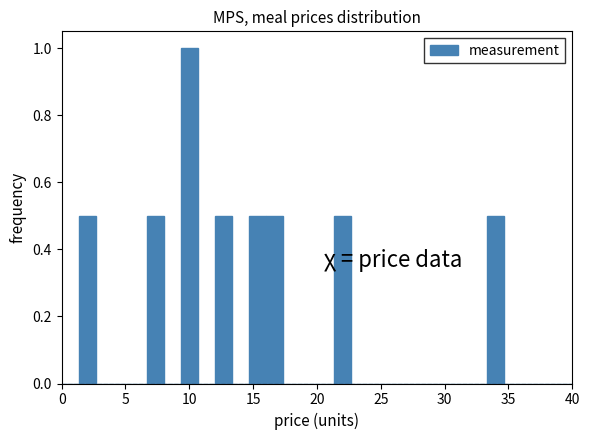

Read against the x-axis, roughly where is the centre of the tallest bar?

10.0